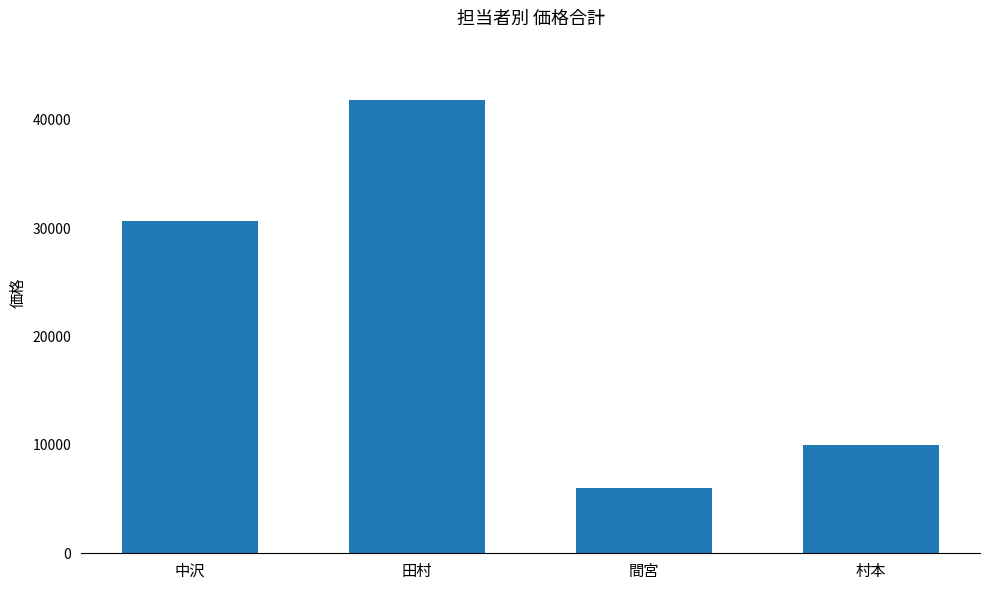

What is the change in value from 間宮 to 村本?

+4020